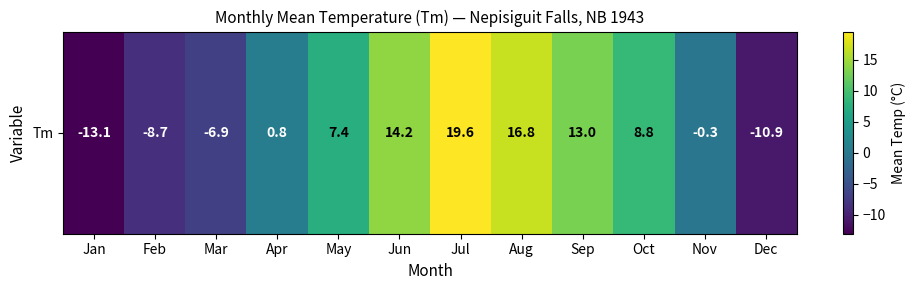

What is the greatest value displayed?

19.6